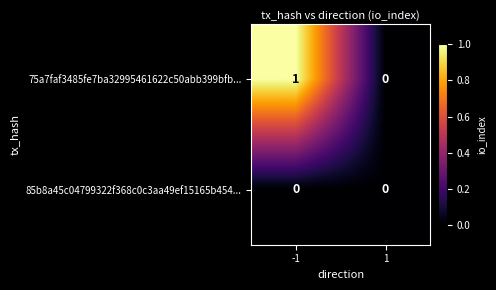

The value of 75a7faf3485fe7ba32995461622c50abb399bfb... at -1 is 1. True or false?

True